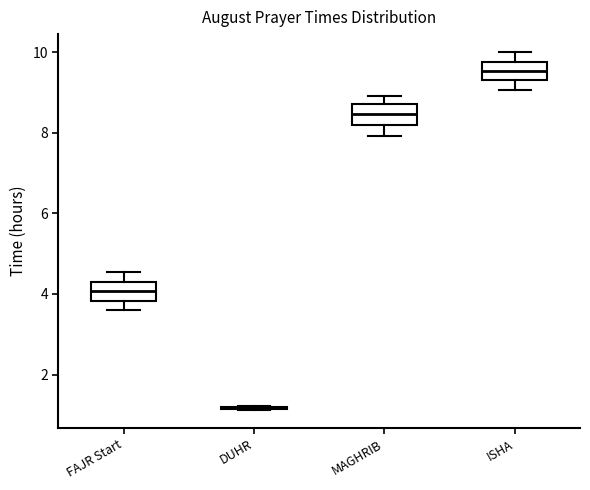

Reading left to right, transcribe this box plot: for each box, give where its median line is, the range the box spans, and where its two whiskers end, as read against the y-axis. The values are not printed on the chart, so give them approximately, as read against the axis.

FAJR Start: median 4.0, box 3.8 to 4.4, whiskers 3.6 to 4.6
DUHR: box collapsed to a line at 1.2, whiskers 1.2 to 1.2
MAGHRIB: median 8.4, box 8.2 to 8.8, whiskers 8.0 to 9.0
ISHA: median 9.6, box 9.4 to 9.8, whiskers 9.0 to 10.0